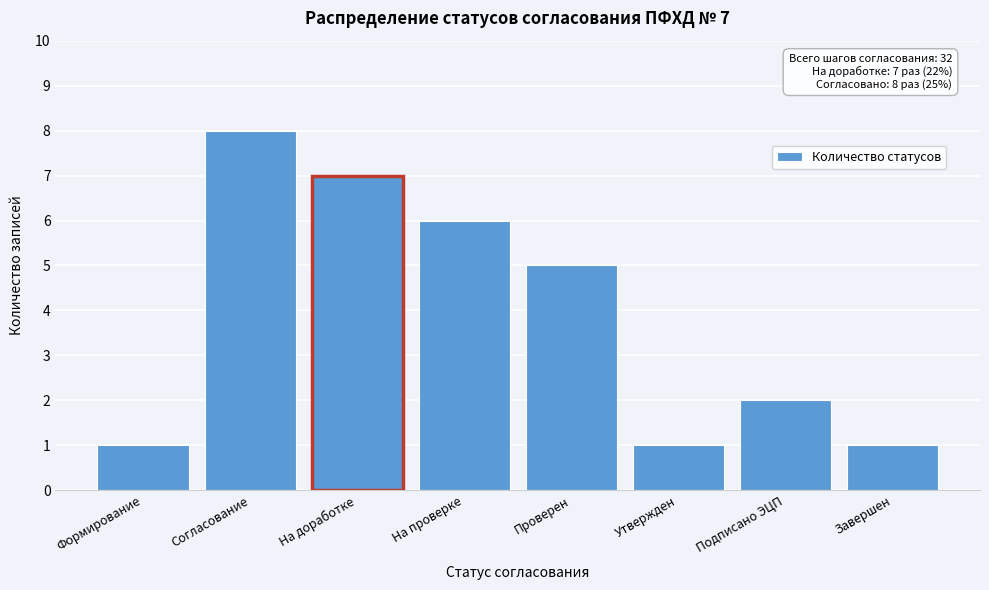

Reading right to left, transcribe all the data shown in this chart.

1	2	1	5	6	7	8	1